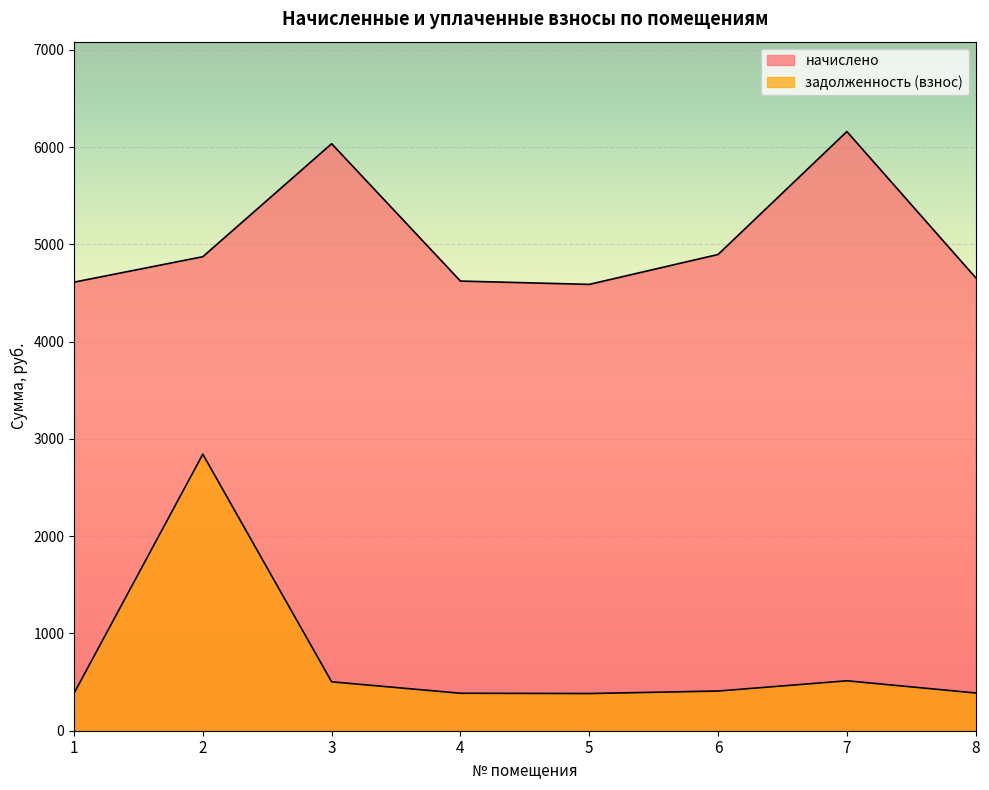

Rank the series by their average value, from highest to lowest.

начислено, задолженность (взнос)